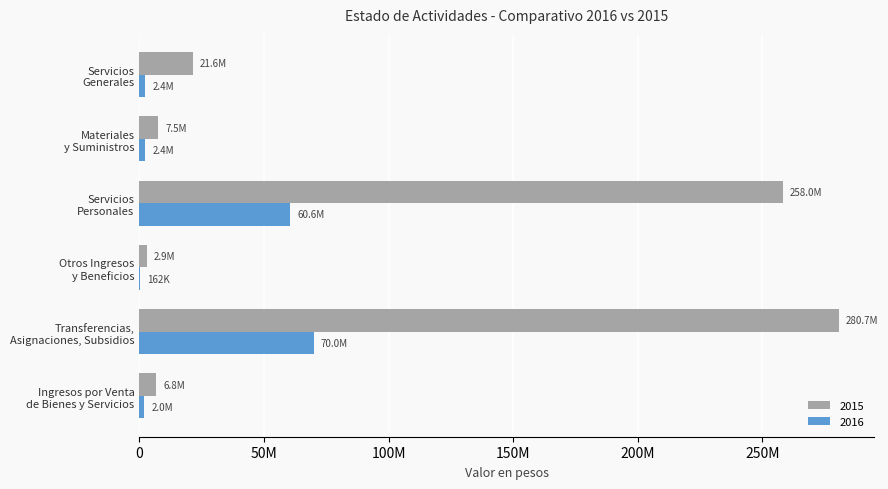

What position from the right is Servicios
Generales?

1